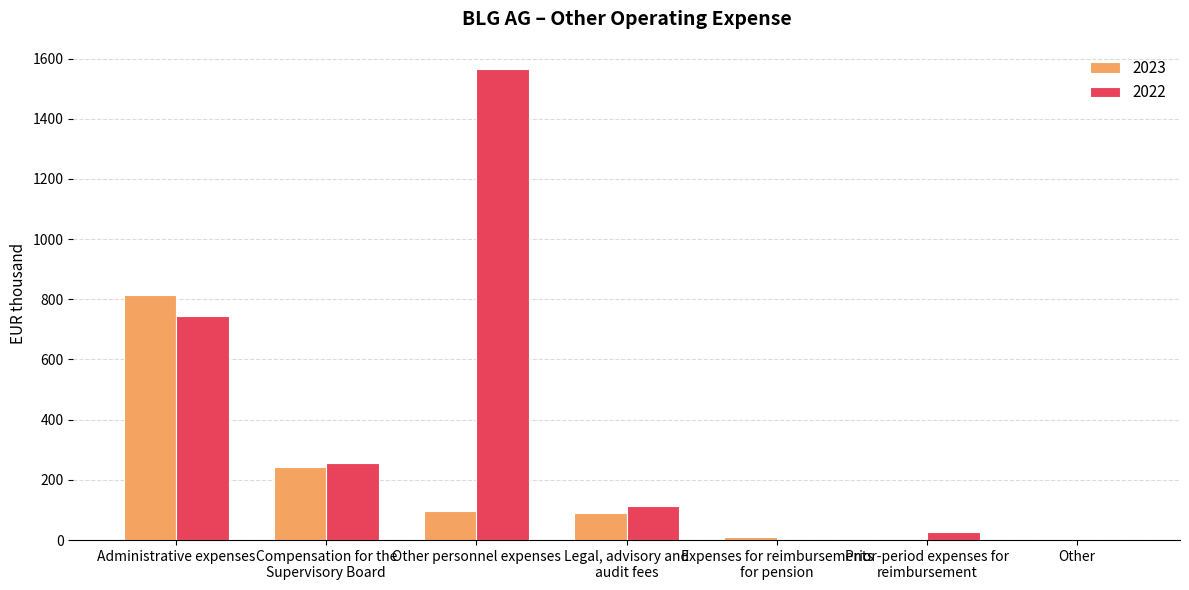

What is the highest value of the 2023 series?

813